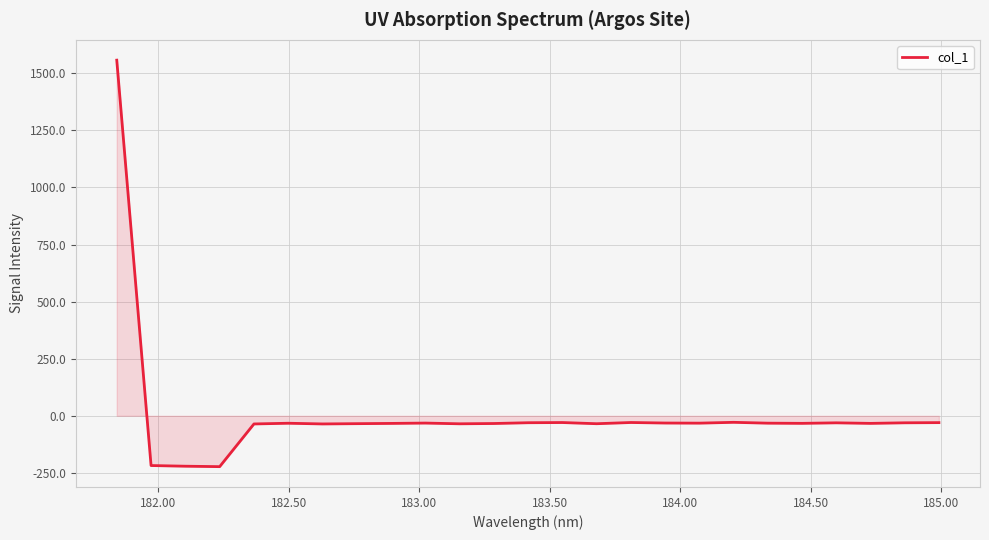

What is the maximum value shown in the chart?

1557.4